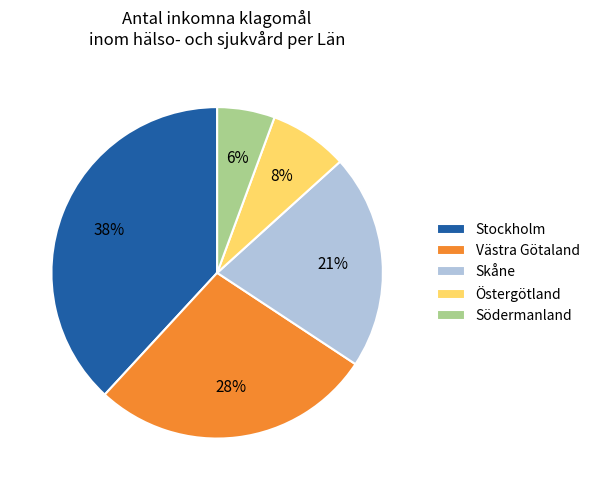

Combined, do Östergötland and Skåne account for over 50%?

No